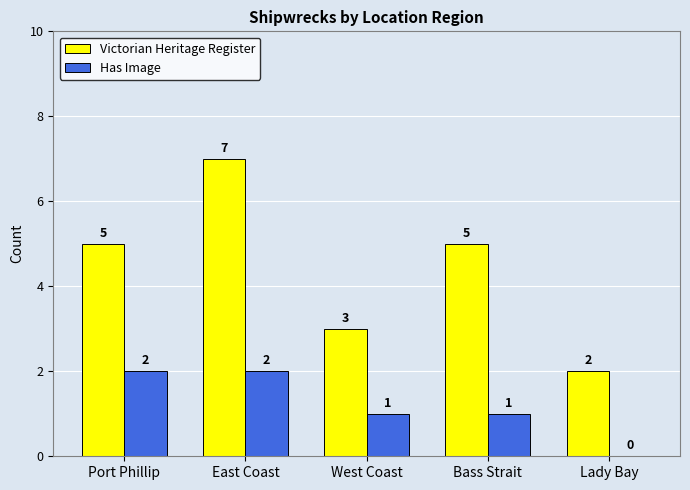

Is the value of Has Image at Bass Strait greater than the value of Victorian Heritage Register at Port Phillip?

No